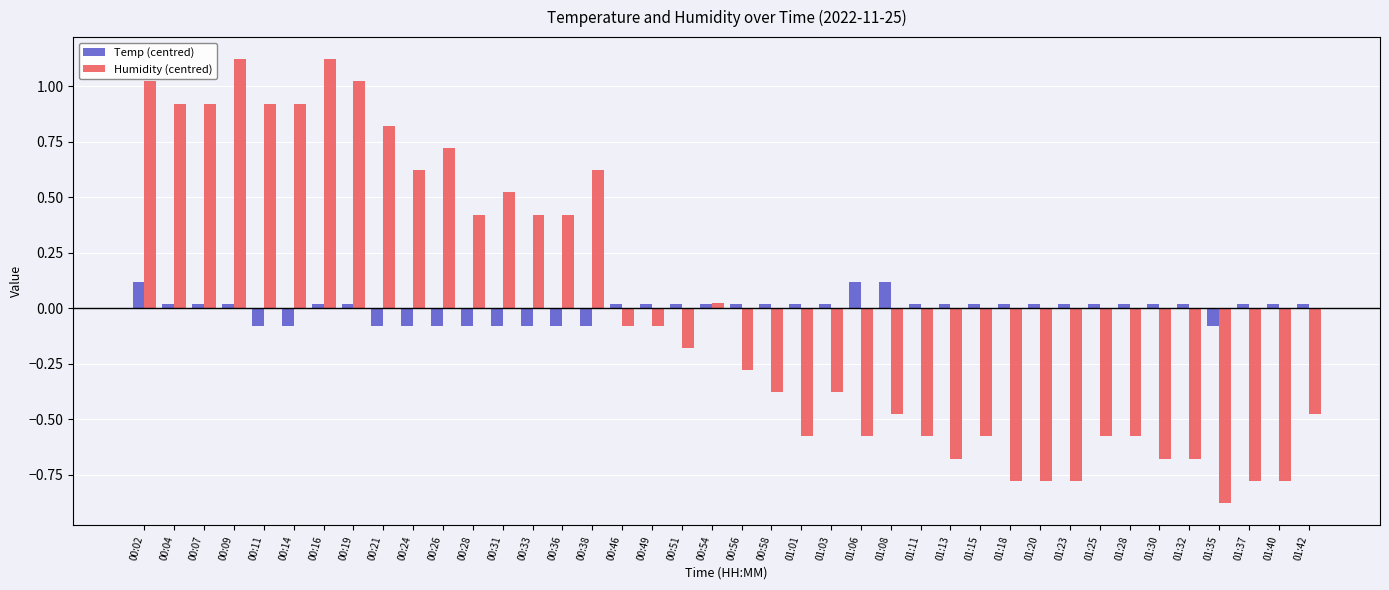

What position from the right is 01:30?

6